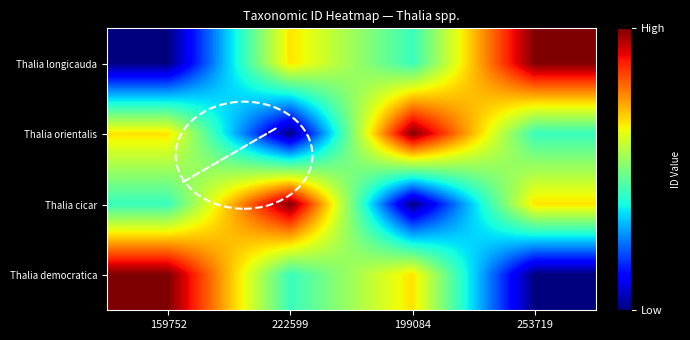

Count the number of categories in the chart.

4